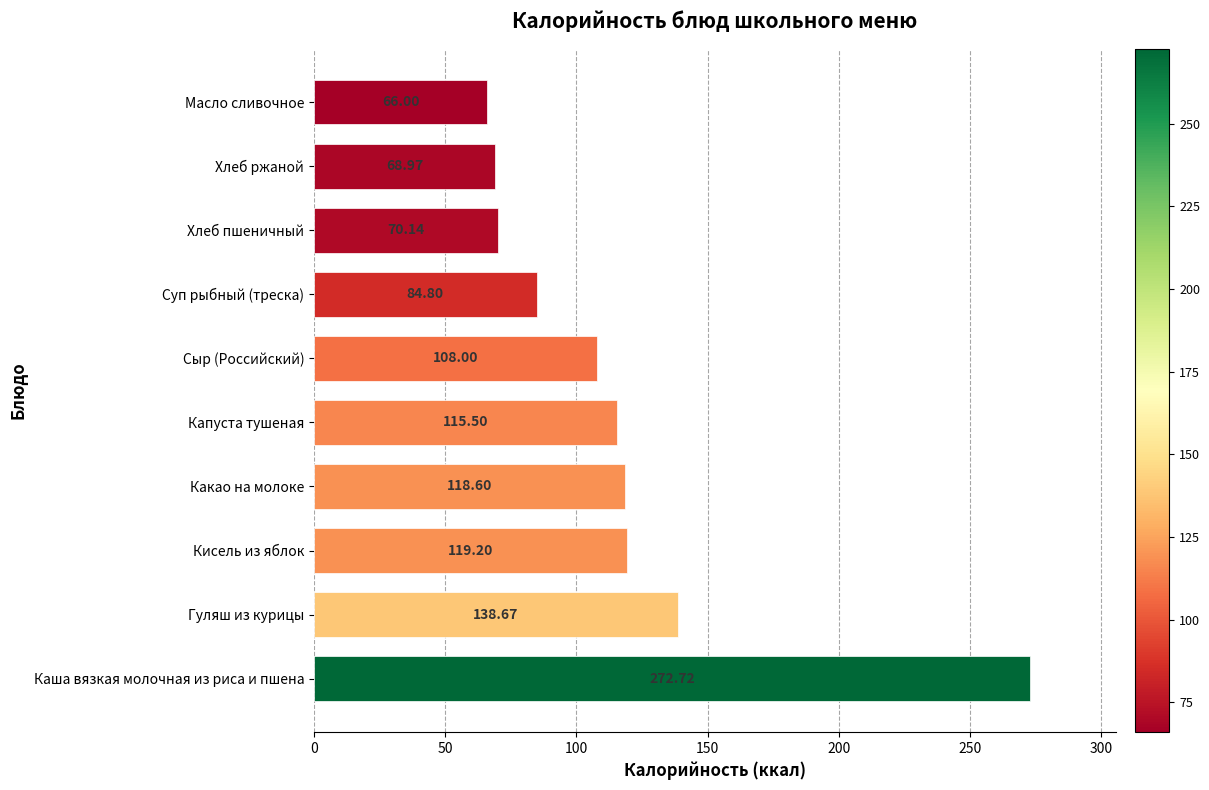

At which category does the chart reach its peak across all series?

Каша вязкая молочная из риса и пшена